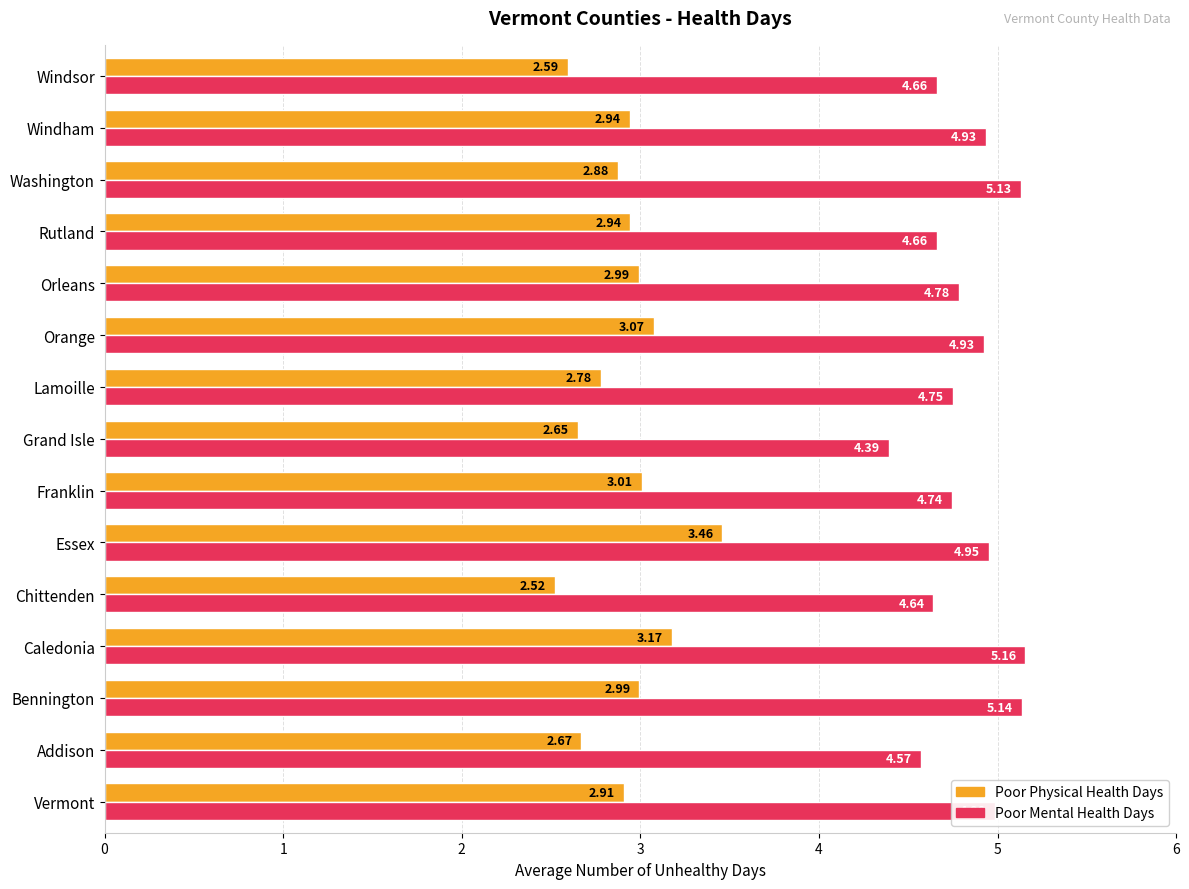

Which series has the largest total across all categories?

Poor Mental Health Days